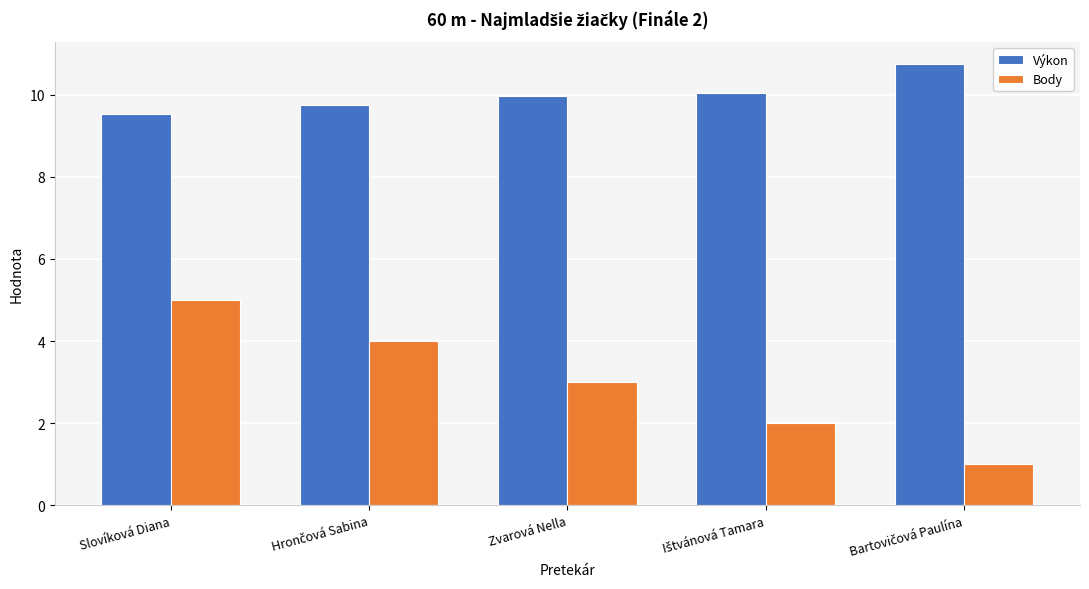

What is the difference between the maximum and minimum values in the Výkon series?

1.2